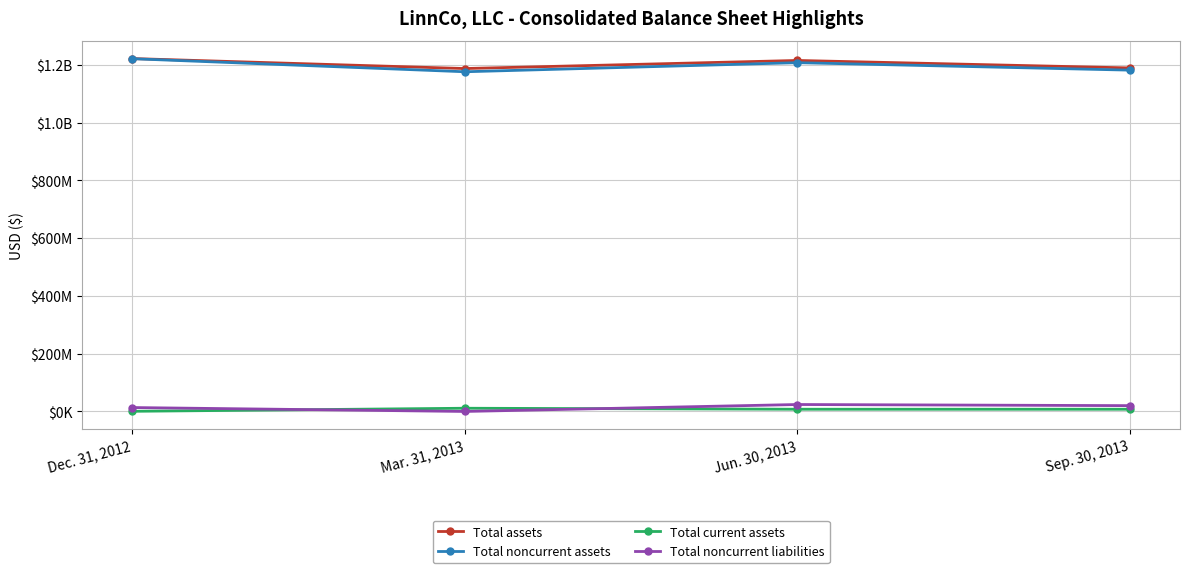

What is the label of the 3rd point from the left?

Jun. 30, 2013